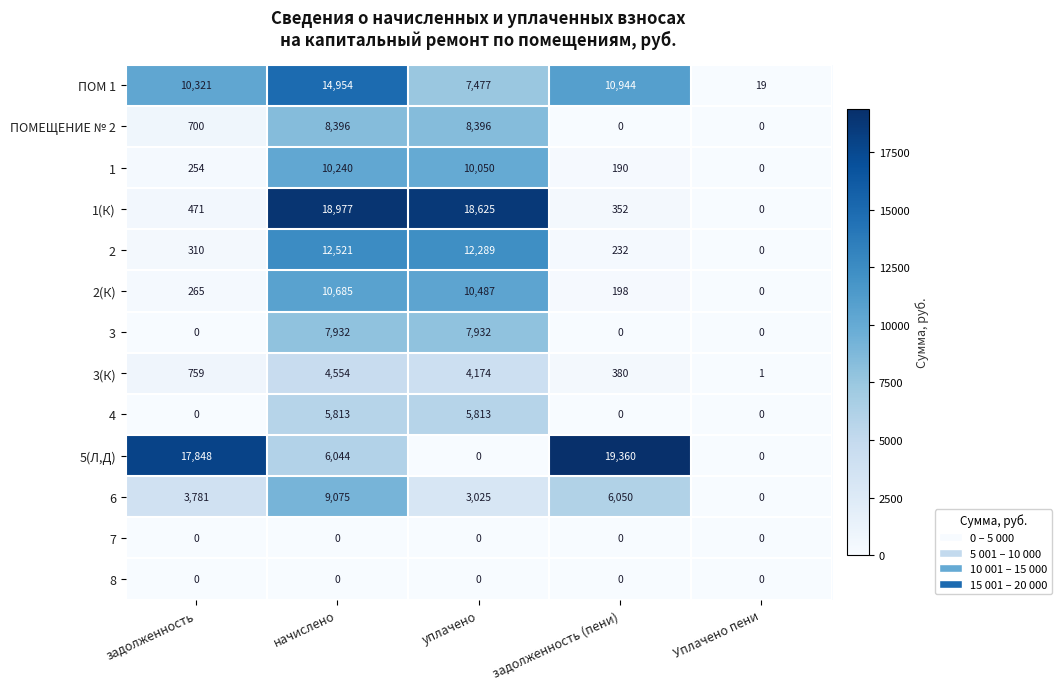

How many data points in ПОМ 1 are less than 10321?

2